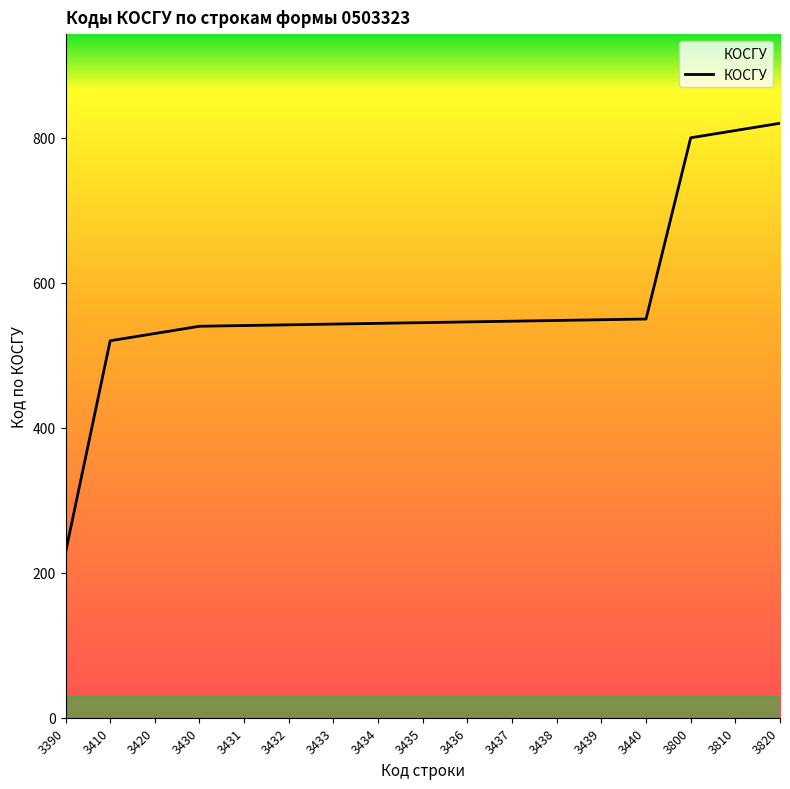

What is the maximum value shown in the chart?

820